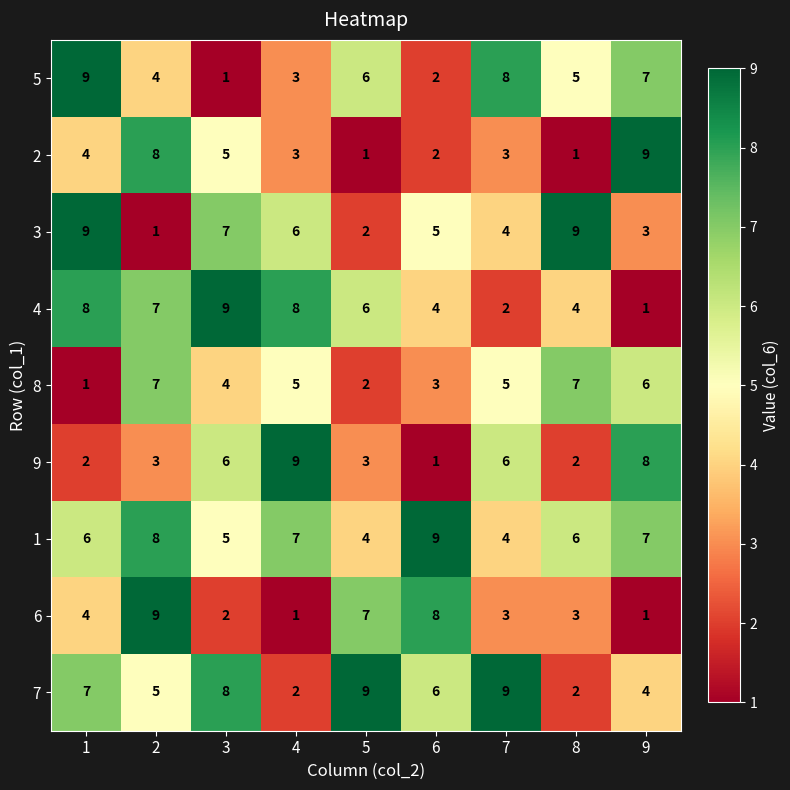

What is the total value across all series at 6?

40